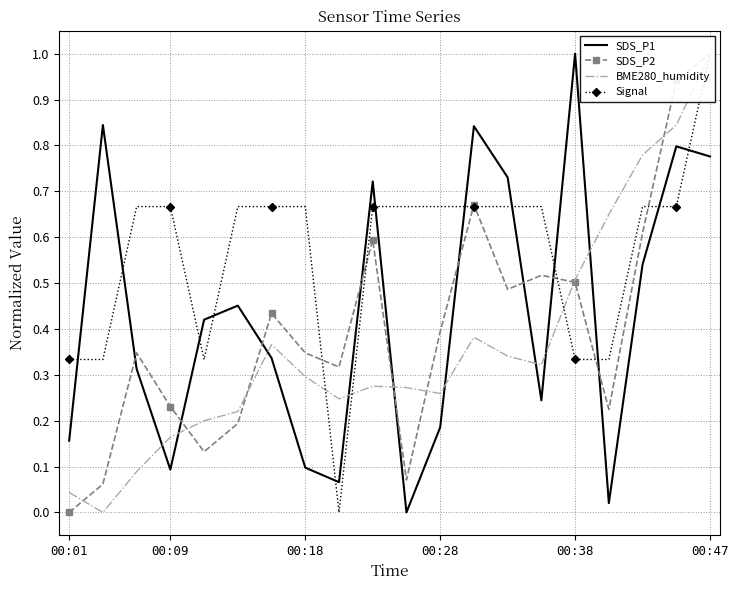

How many times do SDS_P2 and BME280_humidity cross each other?

7